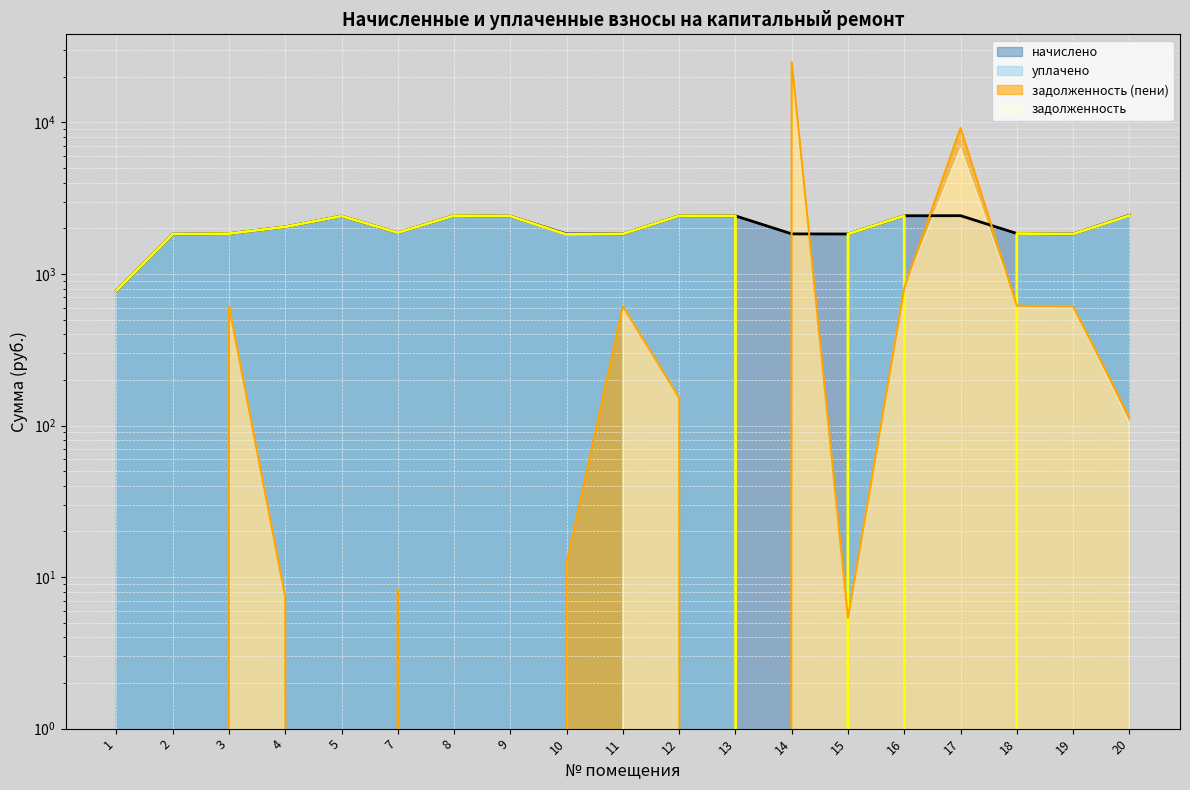

What is the greatest value displayed?

25011.3